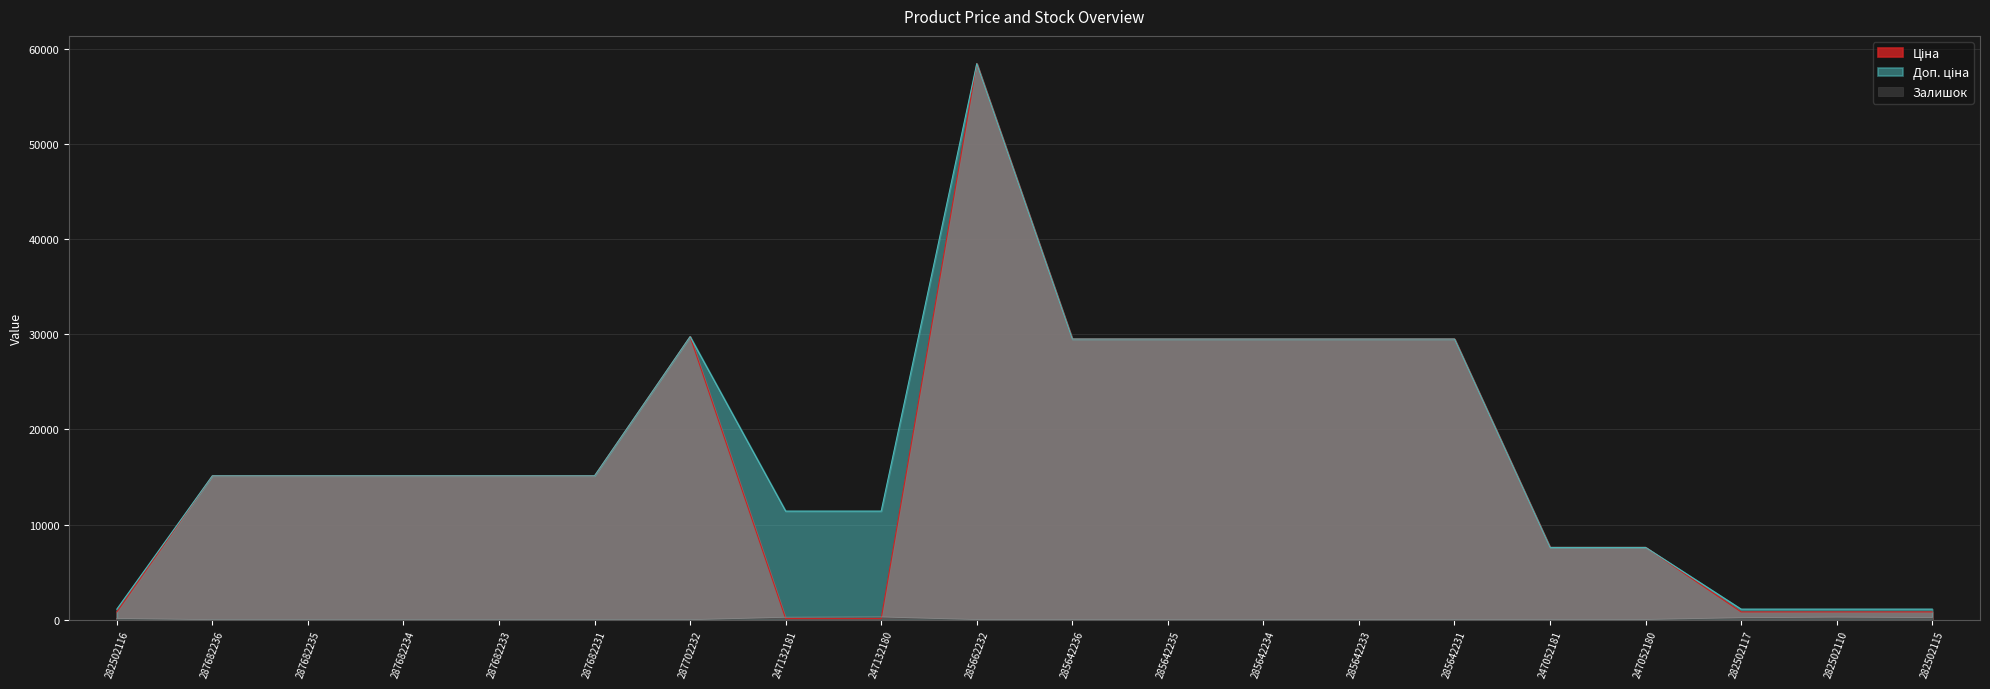

How many values in the Залишок series are below 14?

10